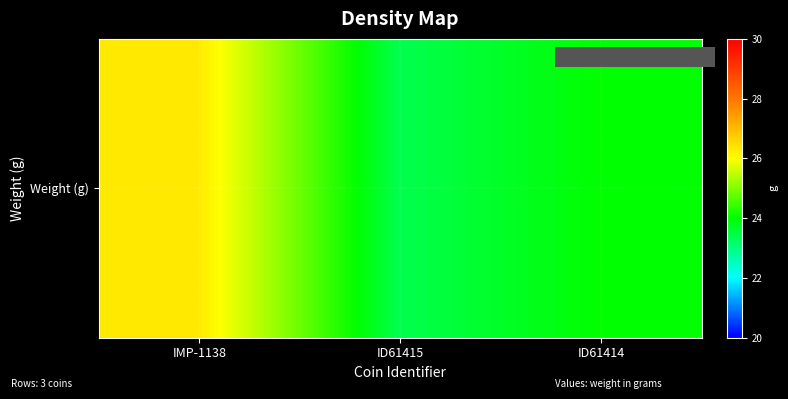

Reading left to right, extract all data points from this chart.

26.3	23.4	24.0